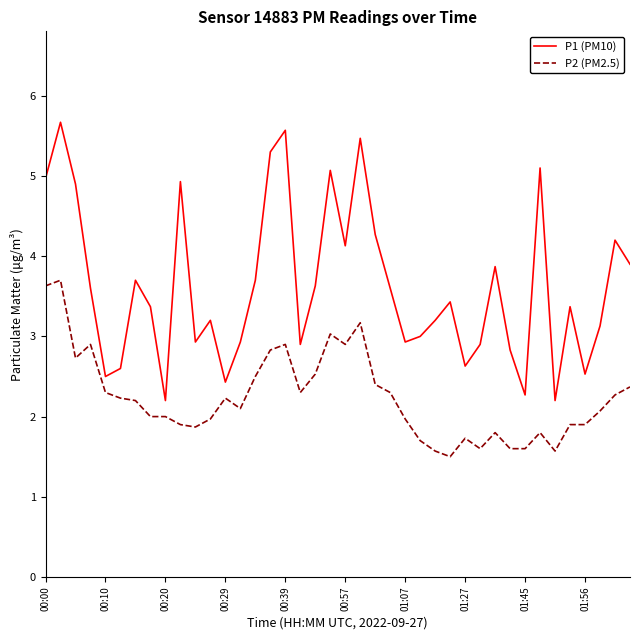

True or false: P2 (PM2.5) and P1 (PM10) intersect in this chart.

False